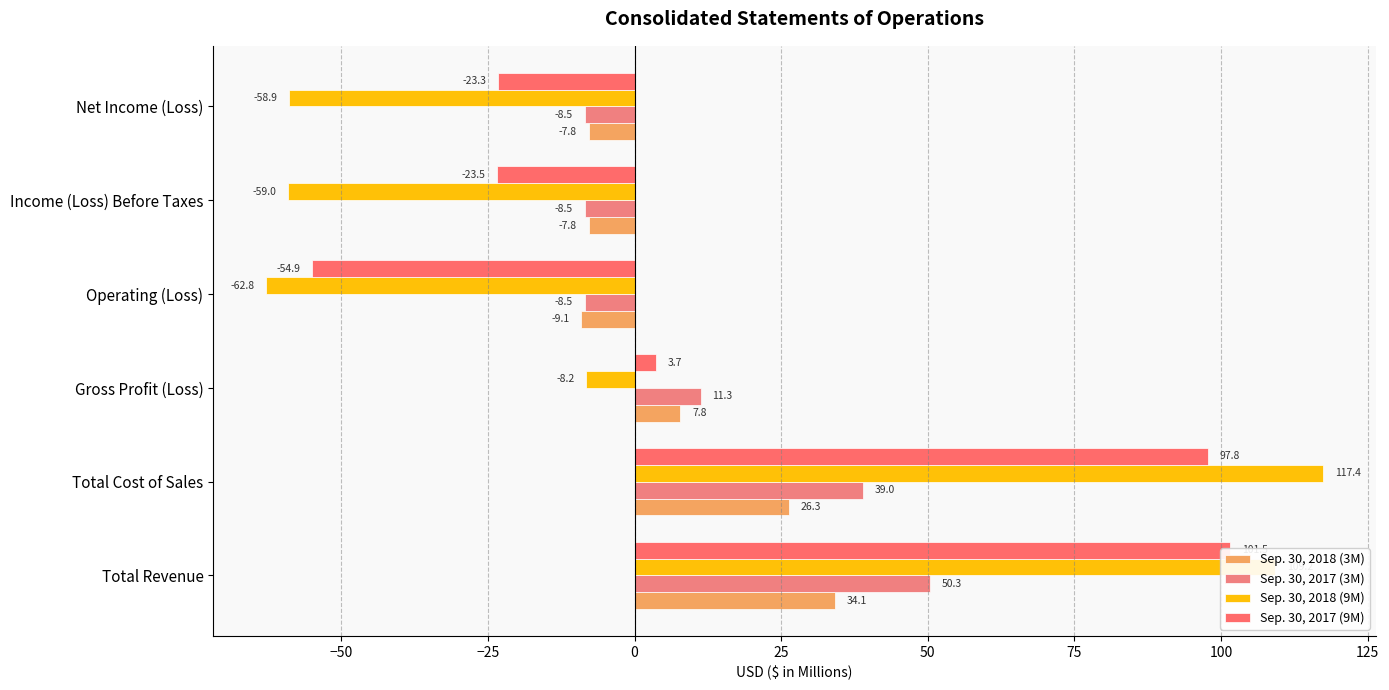

How many bars are there in total?

24